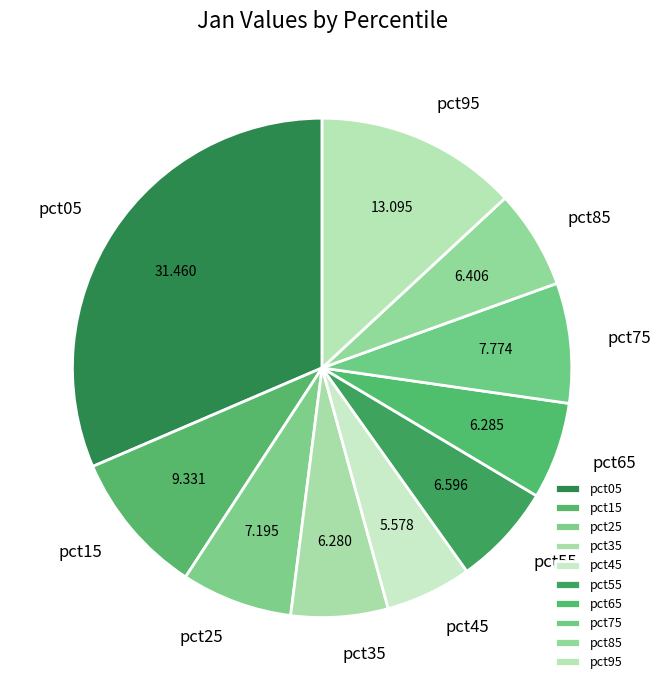

Do pct75 and pct65 together represent more than half of the pie?

No